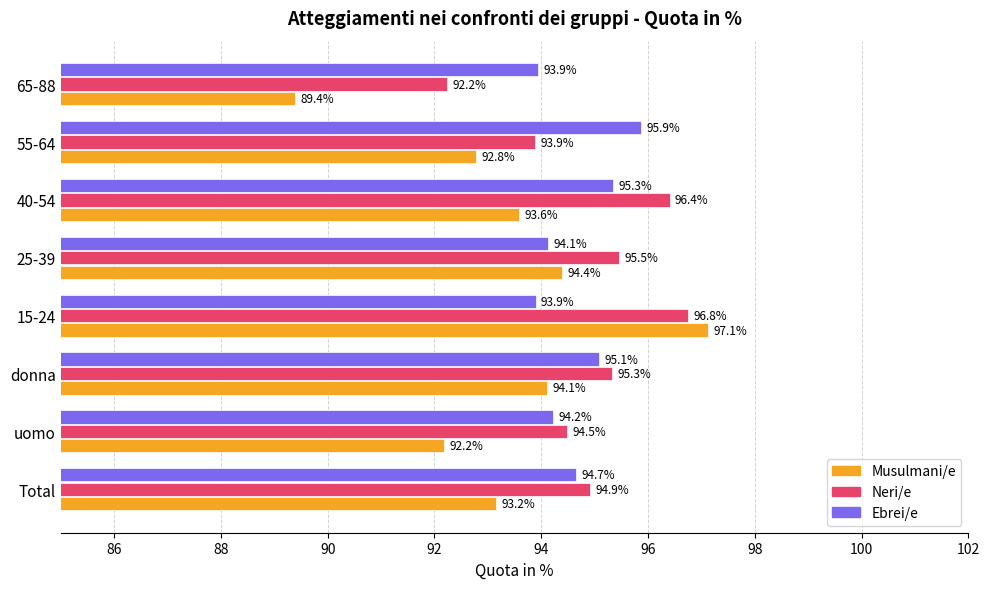

At which category is the sum across all series the highest?

15-24